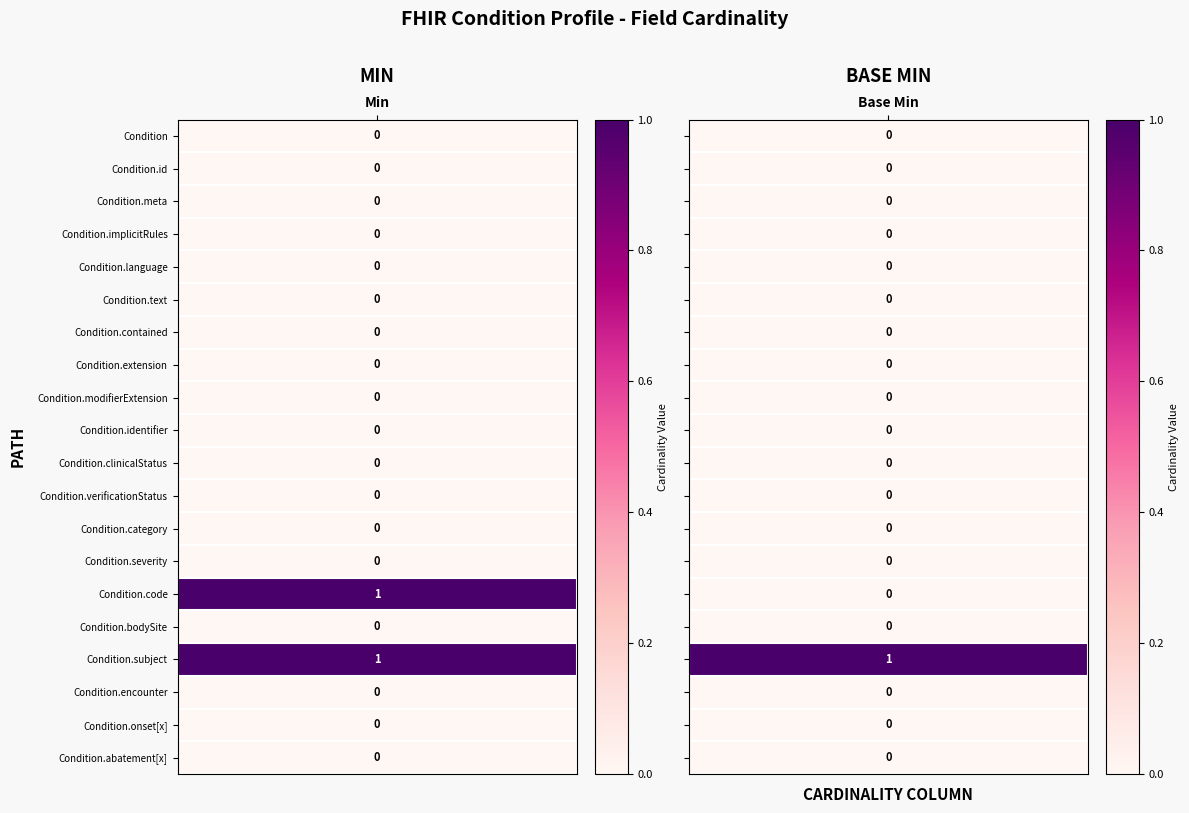

What is the greatest value displayed?

1